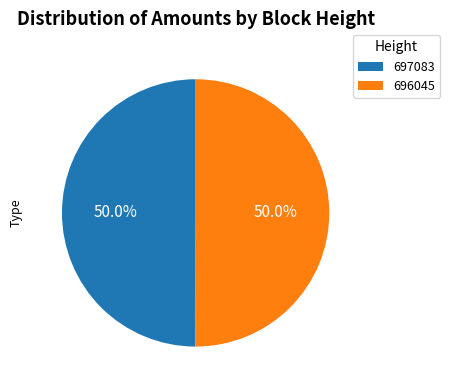

Approximately how many times larger is the value at 697083 compared to 696045?

1.0